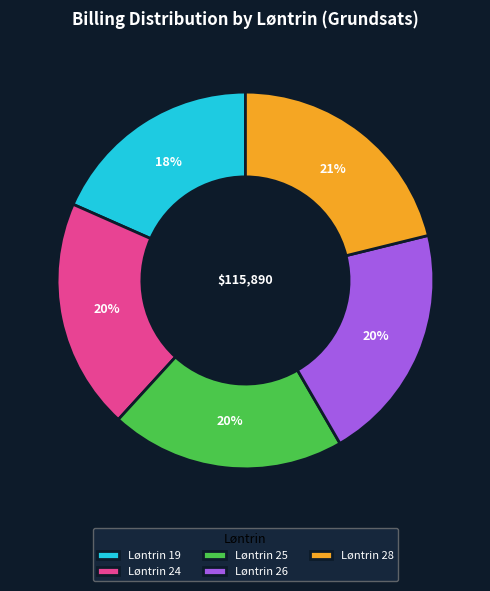

To the nearest percent, what is the difference between the largest and smallest slice percentages?

3%